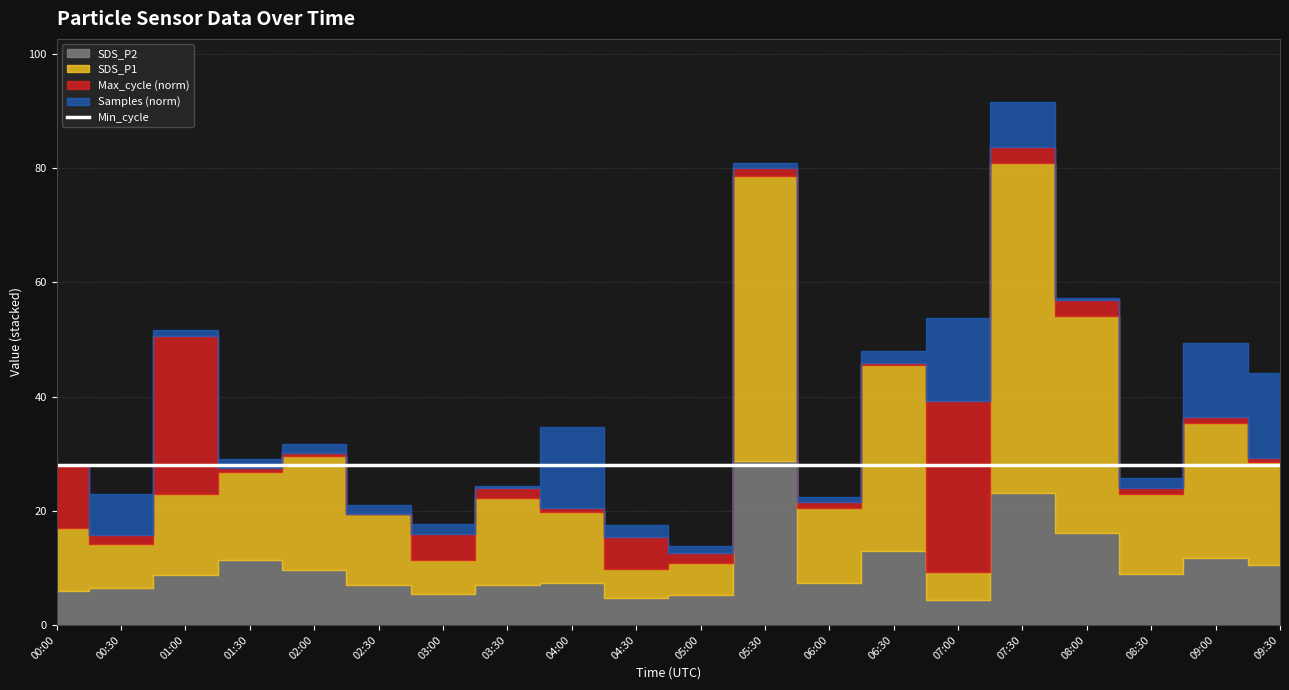

The value of Samples at 08:30 is 8811375.1. True or false?

False